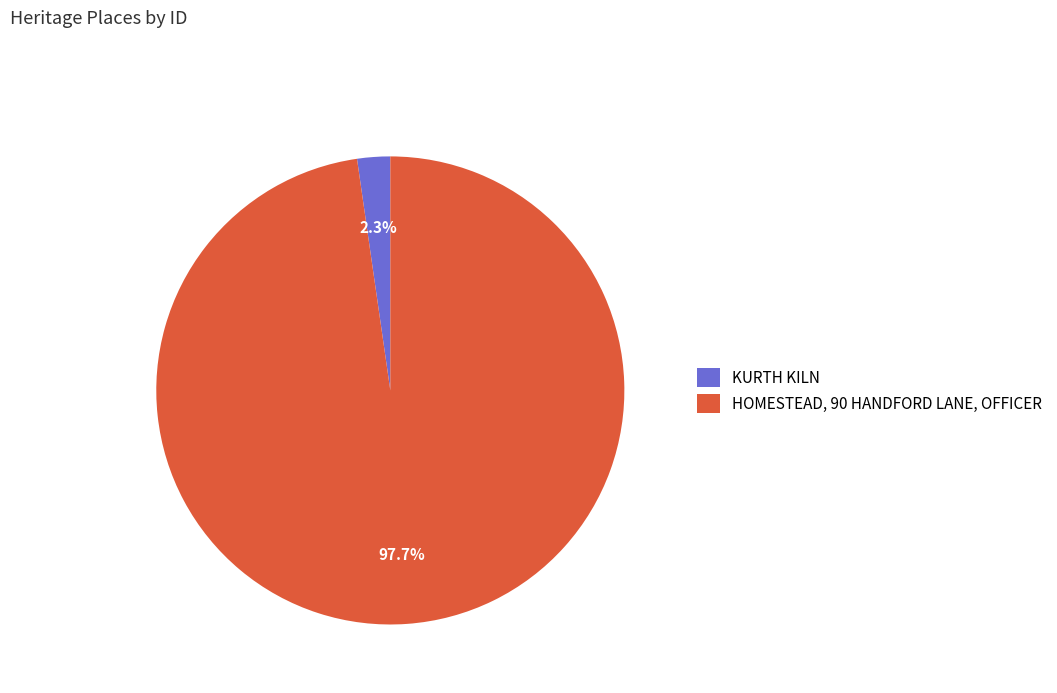

Rank the categories by value from lowest to highest.

KURTH KILN, HOMESTEAD, 90 HANDFORD LANE, OFFICER